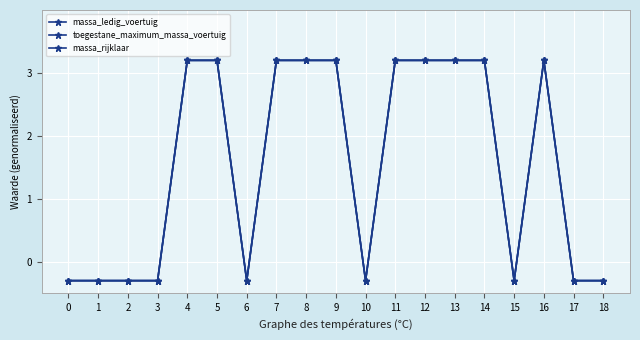

List the labels in order of massa_rijklaar value, largest first.

4, 5, 7, 8, 9, 11, 12, 13, 14, 16, 0, 1, 2, 3, 6, 10, 15, 17, 18